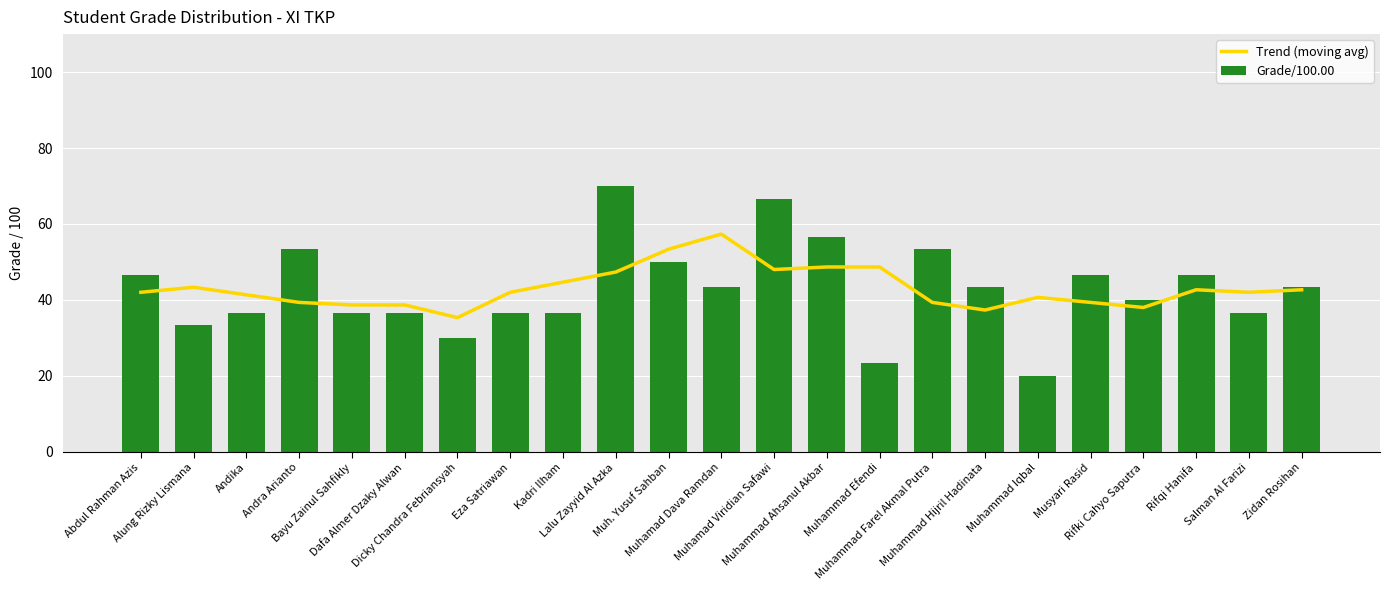

Which has a higher value, Muhamad Dava Ramdan or Muhamad Viridian Safawi?

Muhamad Dava Ramdan